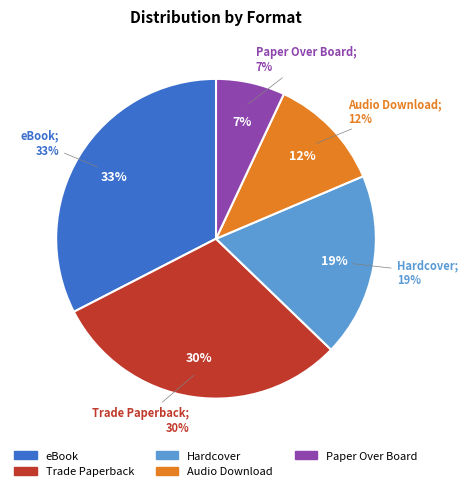

Is Paper Over Board the majority of the pie?

No